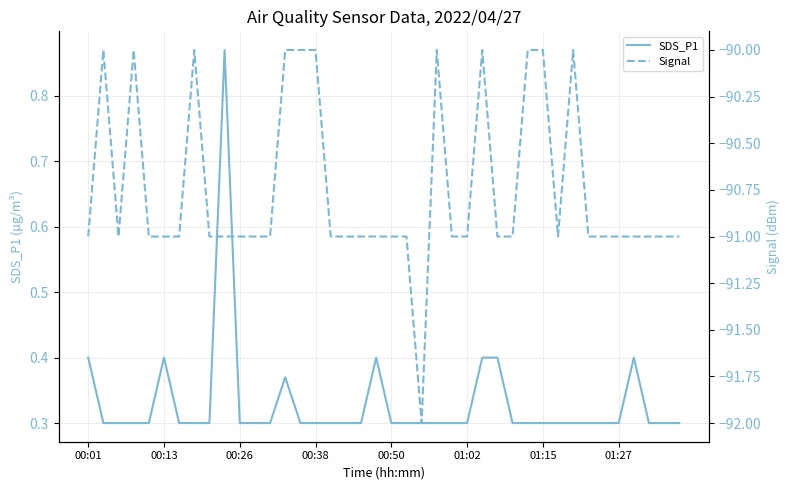

Is it true that SDS_P1 equals 0.3 at 00:50?

True